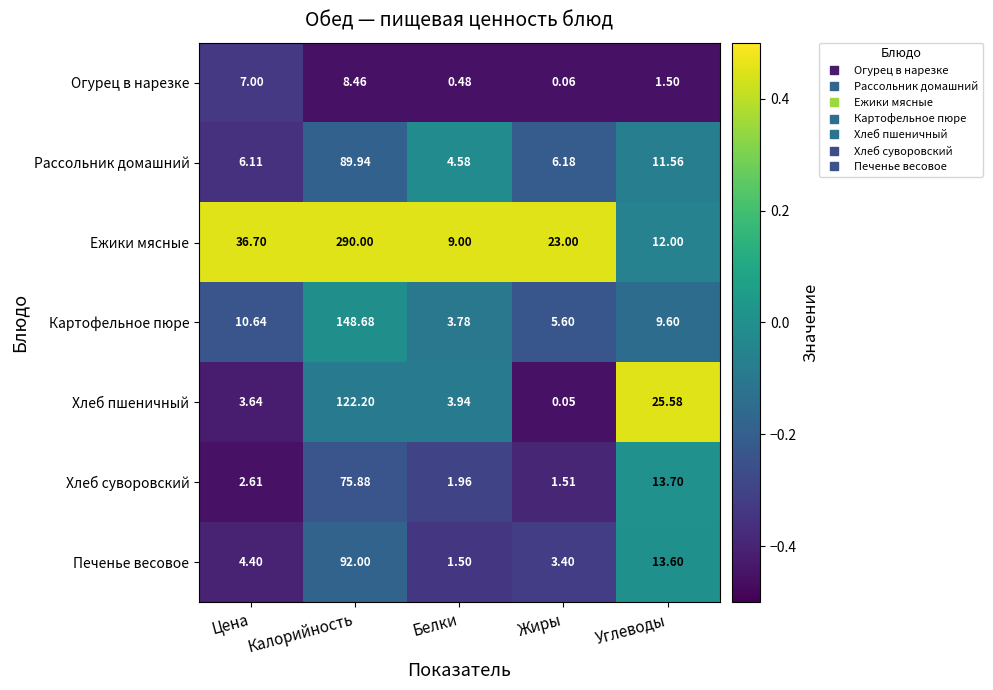

How many data points does each series have?

5